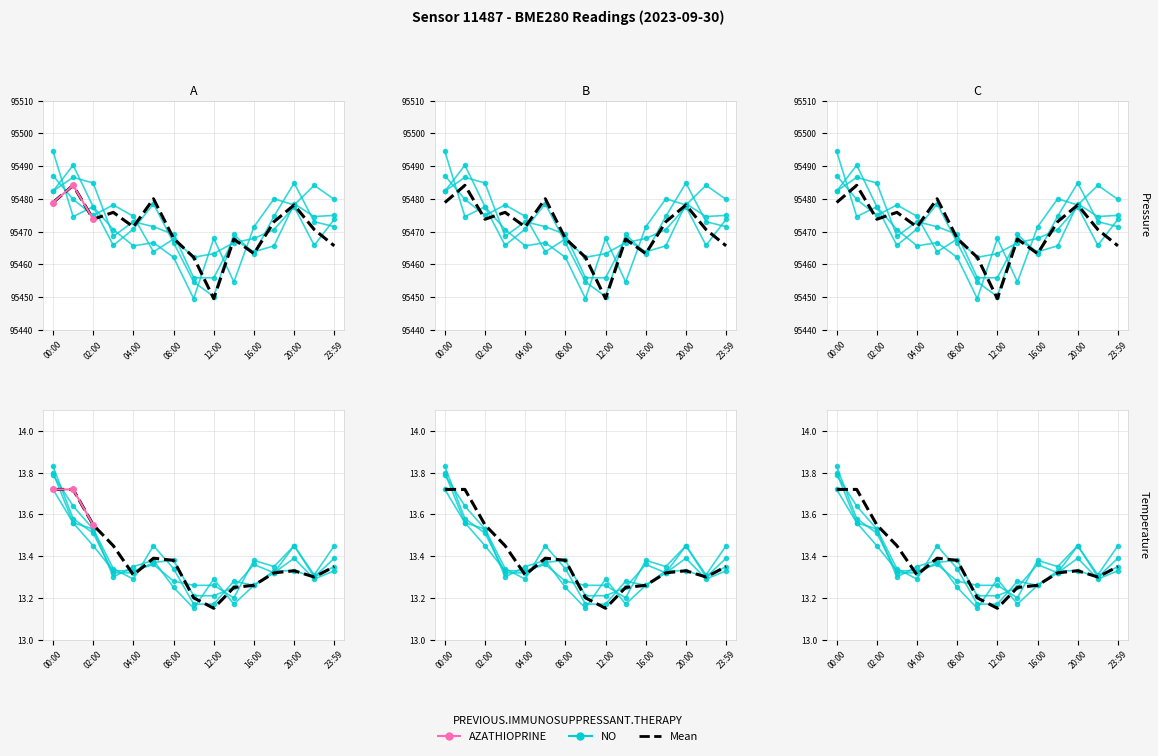

Reading left to right, extract all data points from this chart.

pressure: 00:00=95478.9	01:00=95484.1	02:00=95473.8	03:00=95475.9	04:00=95471.4	06:00=95480.0	08:00=95467.9	10:00=95462.2	12:00=95449.6	14:00=95467.7	16:00=95463.3	18:00=95473.0	20:00=95478.1	22:00=95470.6	23:59=95465.7
temperature: 00:00=13.7	01:00=13.7	02:00=13.6	03:00=13.4	04:00=13.3	06:00=13.4	08:00=13.4	10:00=13.2	12:00=13.2	14:00=13.2	16:00=13.3	18:00=13.3	20:00=13.3	22:00=13.3	23:59=13.3